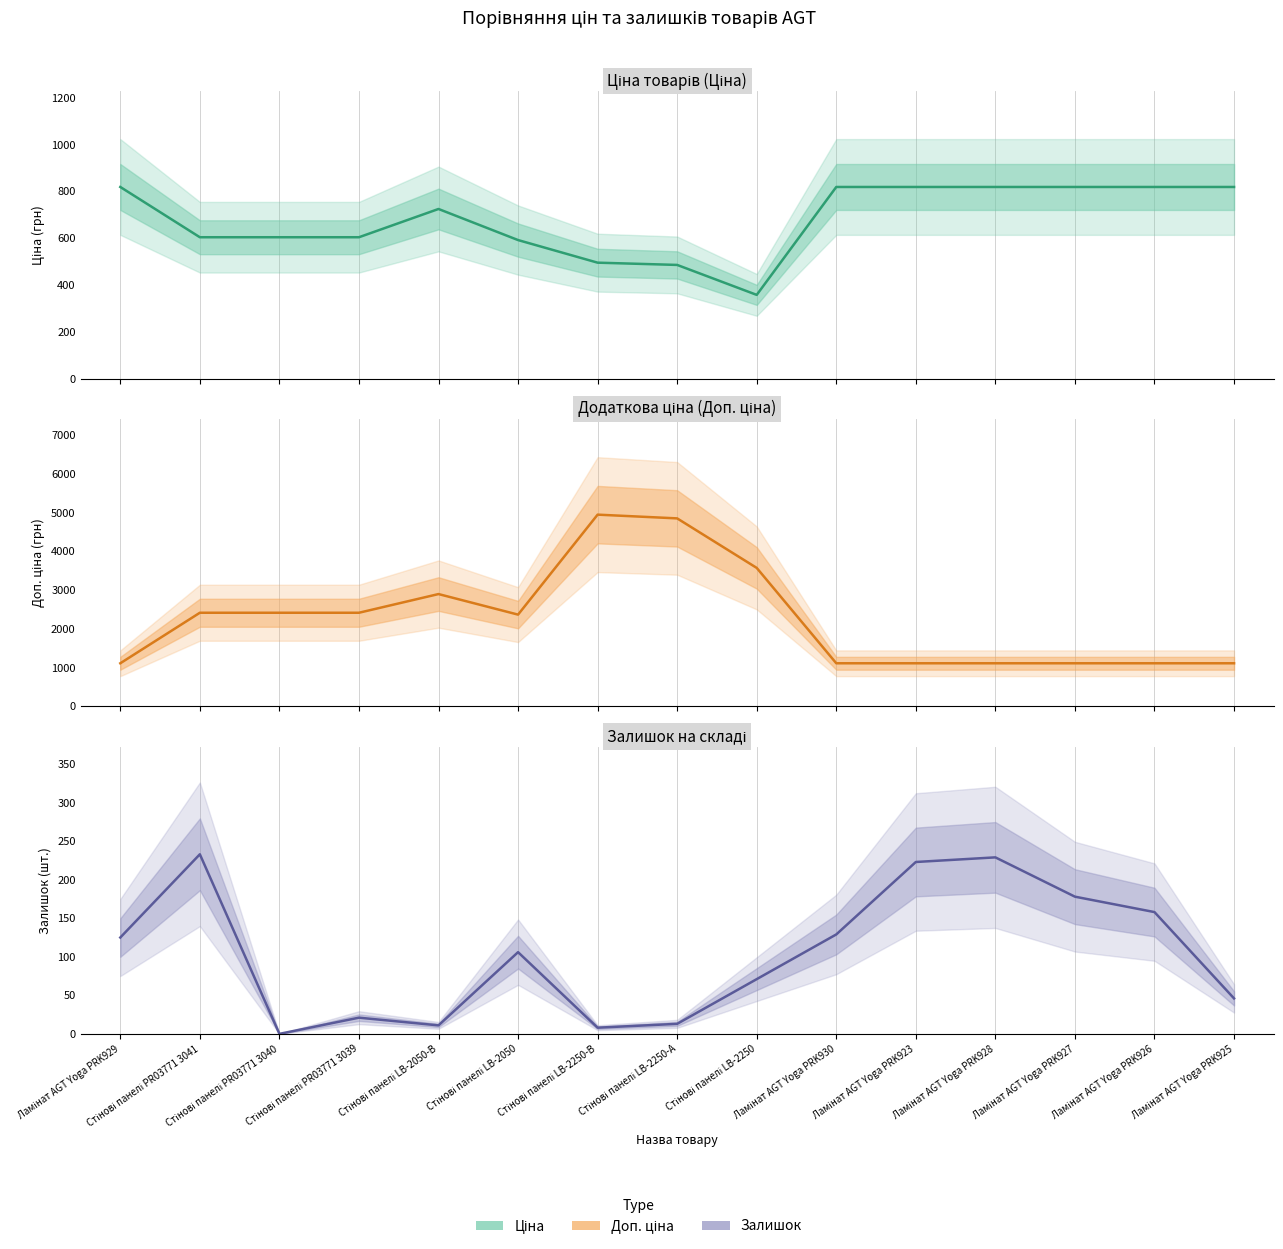

What is the lowest value of the Доп. ціна series?

1109.2